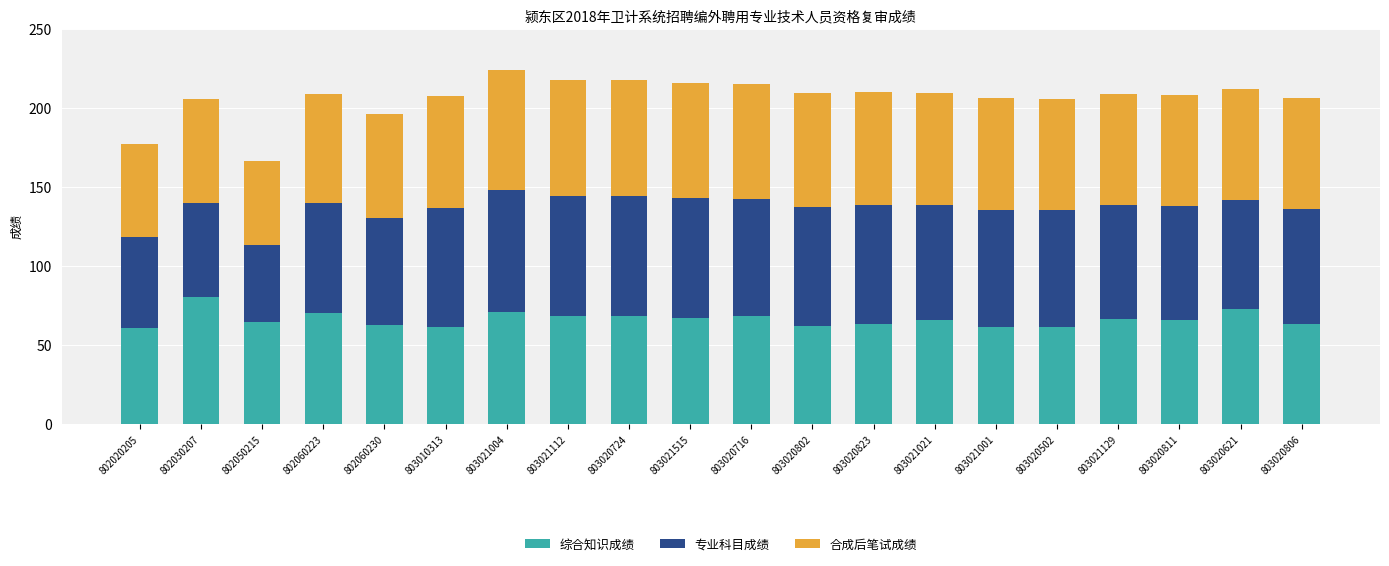

What is the difference between the maximum and minimum values in the 综合知识成绩 series?

19.5